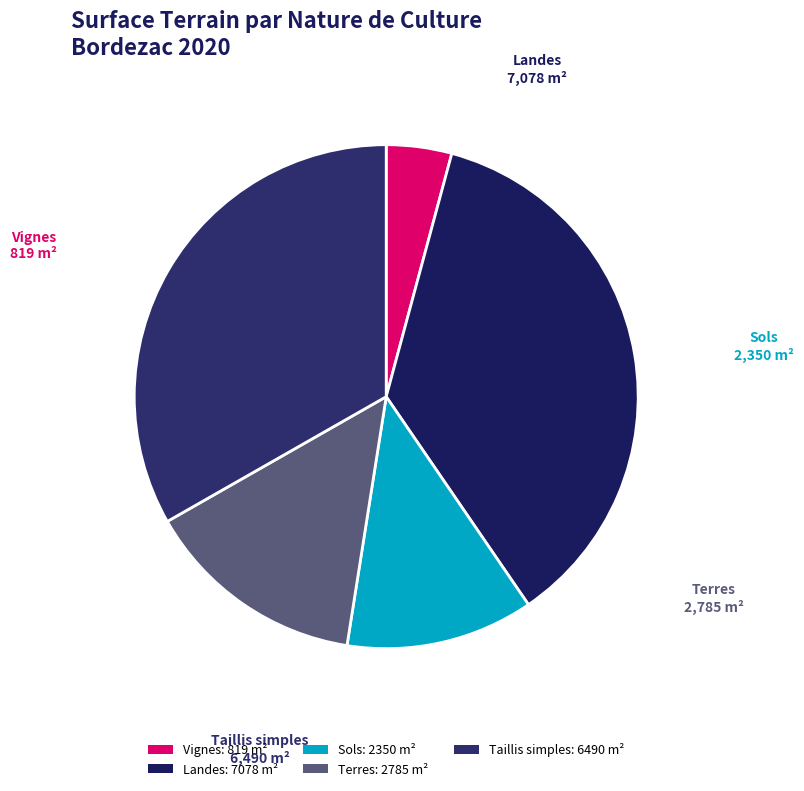

What is the largest slice in the pie chart?

Landes: 7078 m²